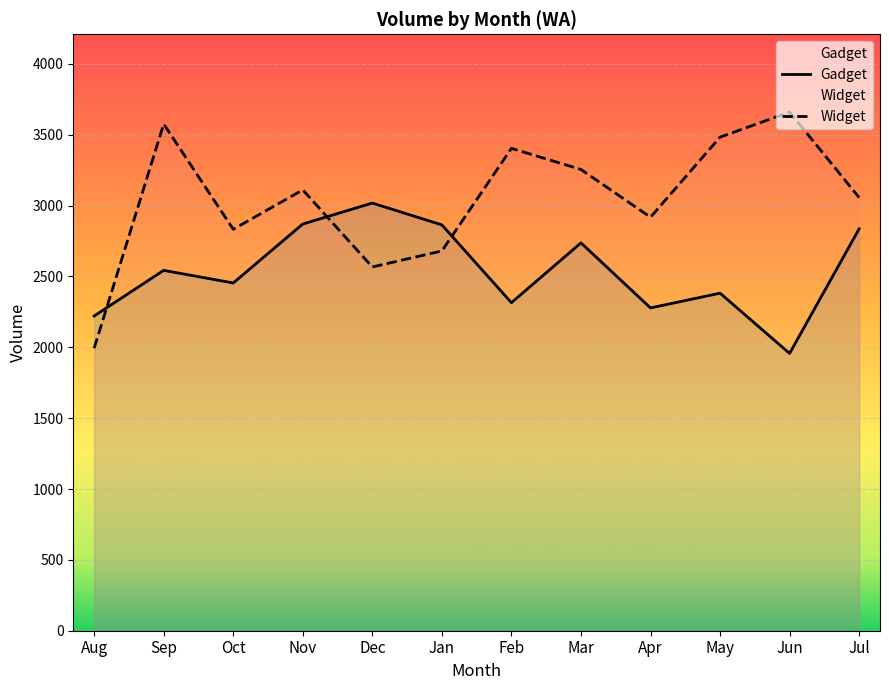

Where is the first local maximum for Gadget?

Sep